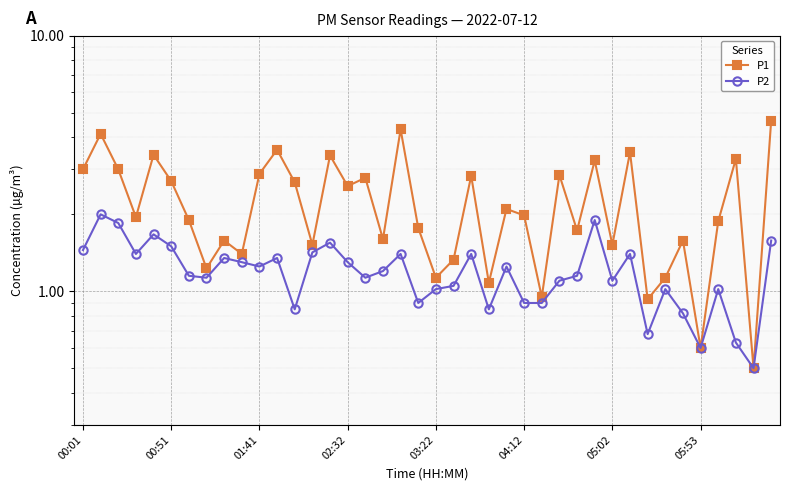

Where is P1 nearest to the value 2?

04:12